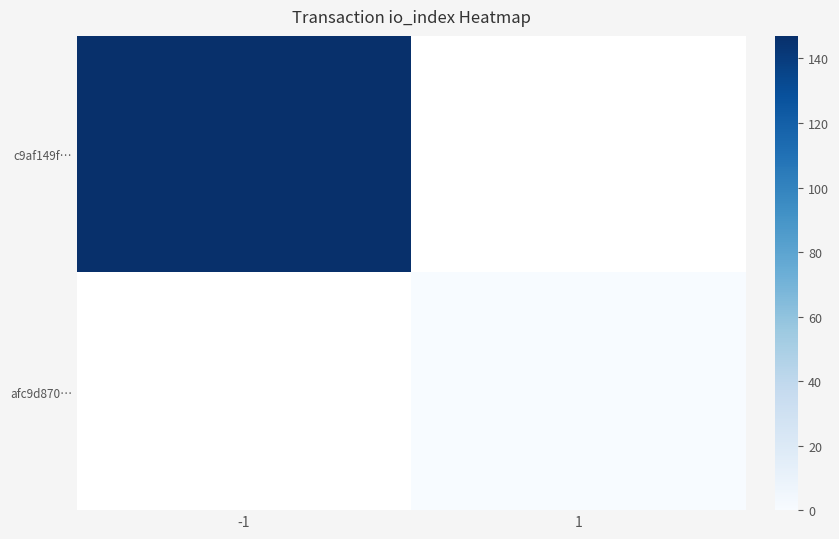

At which label does afc9d870… reach its peak?

-1